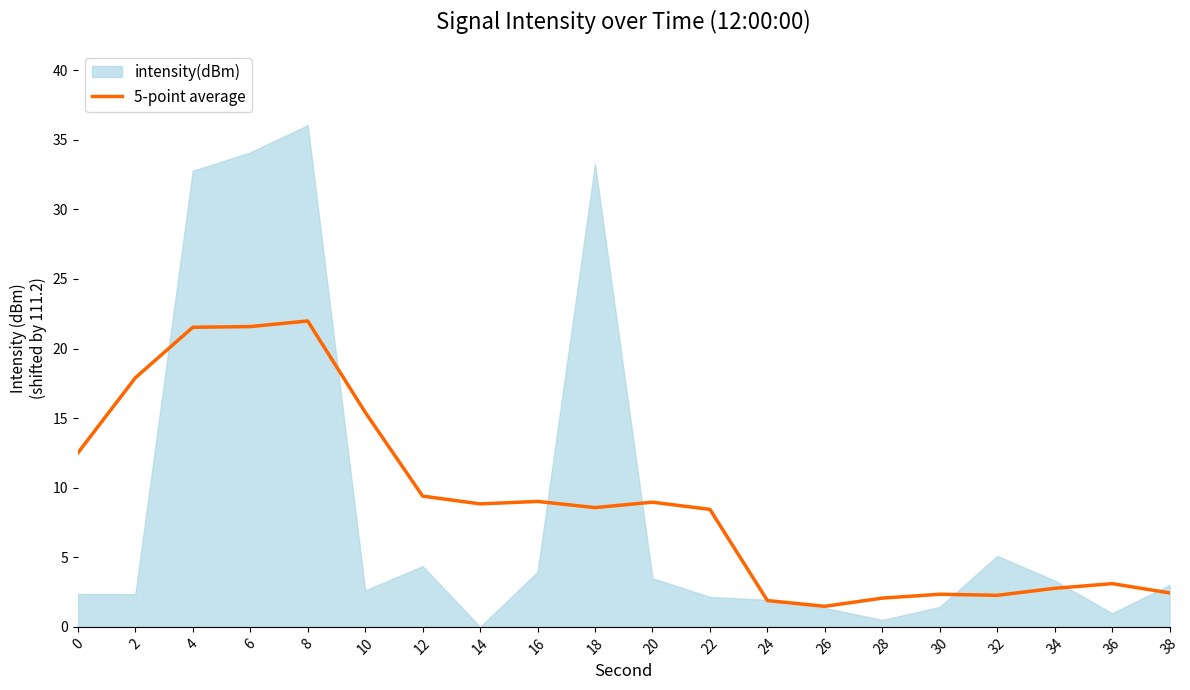

Which label corresponds to the largest value in the chart?

8